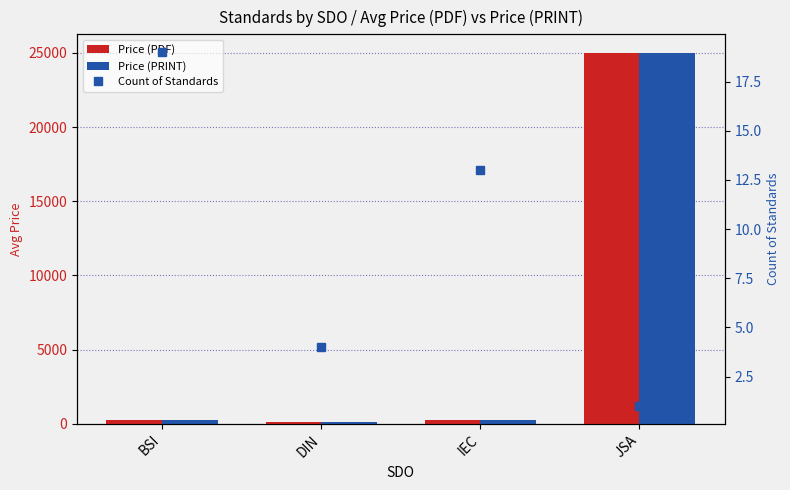

What are all the series names shown in the legend?

Price (PDF), Price (PRINT), Count of Standards